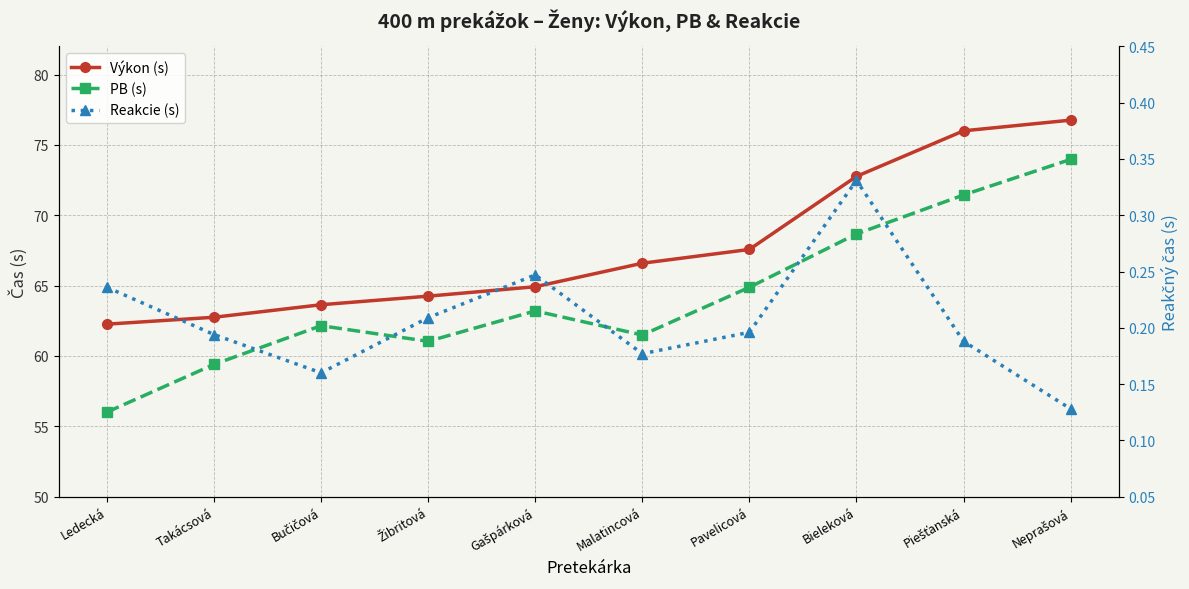

Does the chart have visible grid lines?

Yes